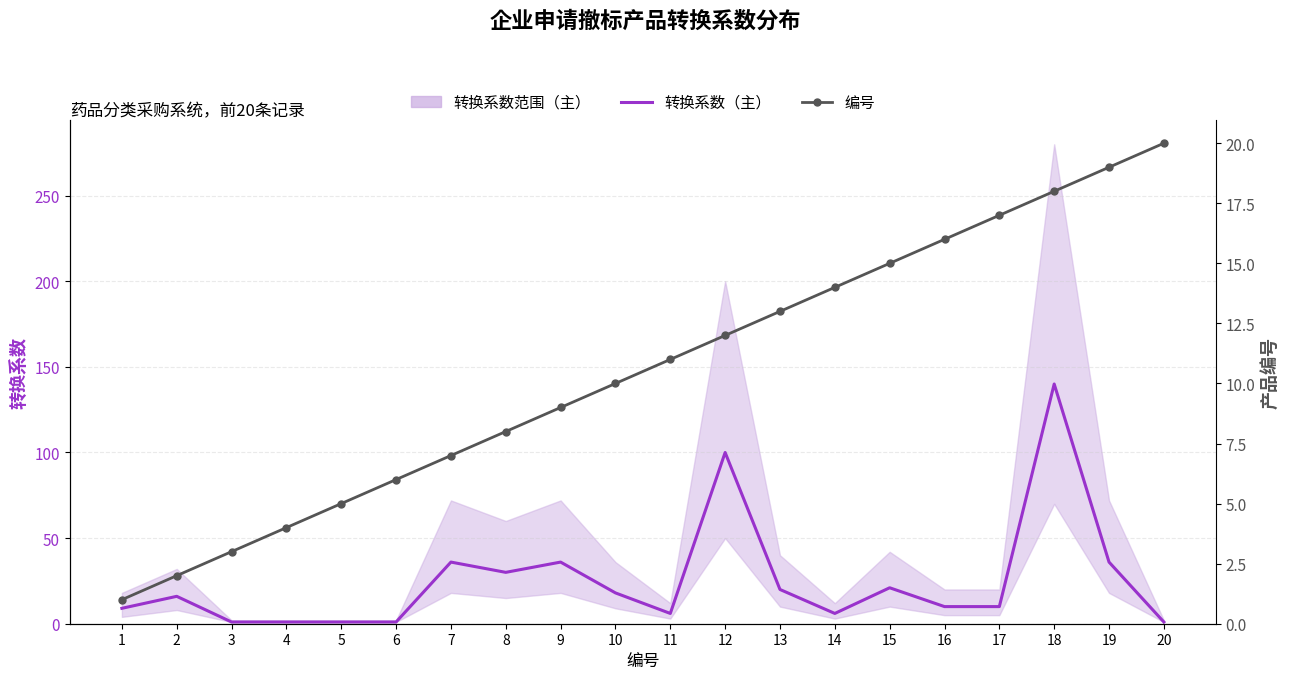

Which label corresponds to the smallest value in the chart?

3